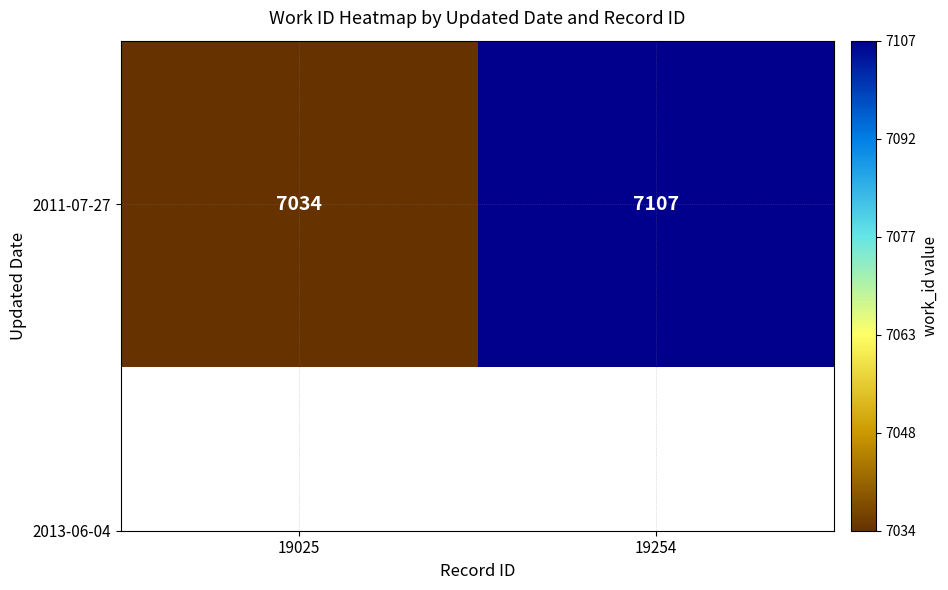

Reading left to right, extract all data points from this chart.

19025=7034	19254=7107